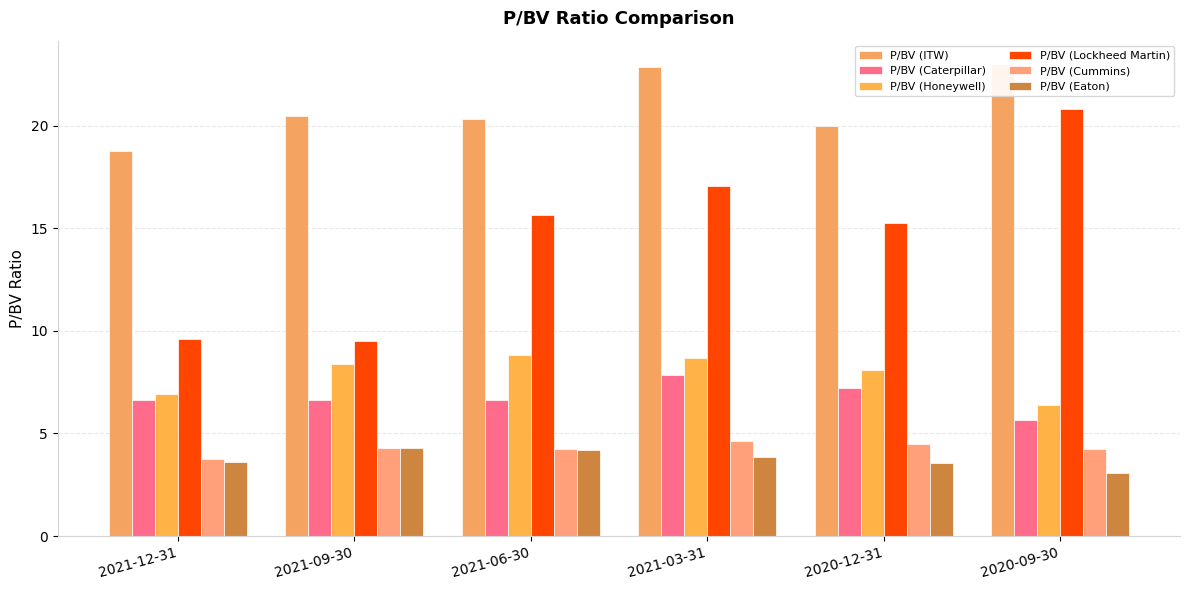

What is the sum of all P/BV (Eaton) values?

22.6